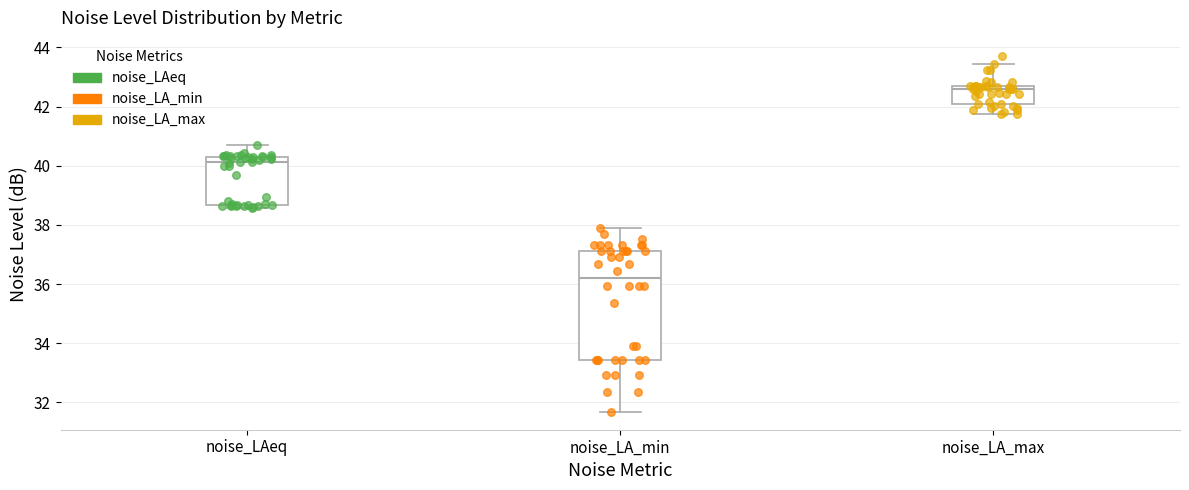

Comparing the boxes themselves (not the whiskers), which one is the tallest?

noise_LA_min